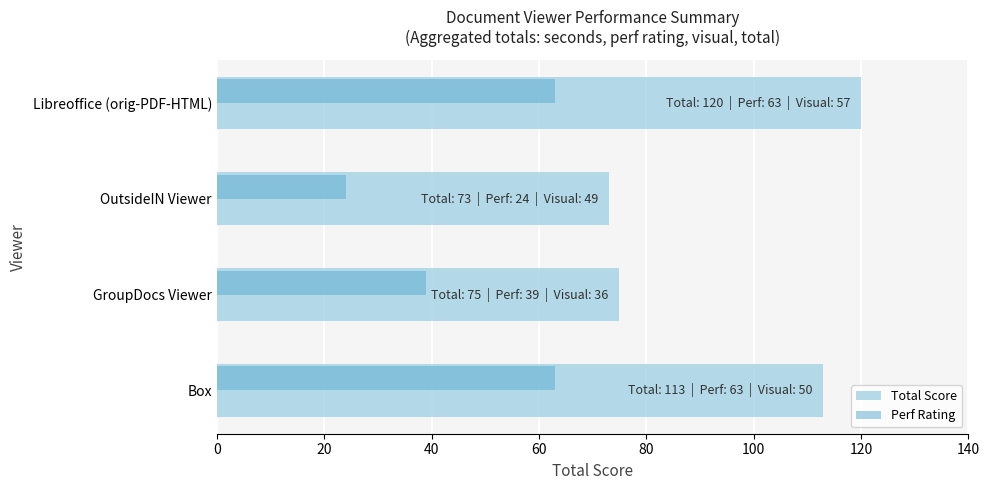

Rank the series at GroupDocs Viewer from highest to lowest value.

Total Score, Perf Rating